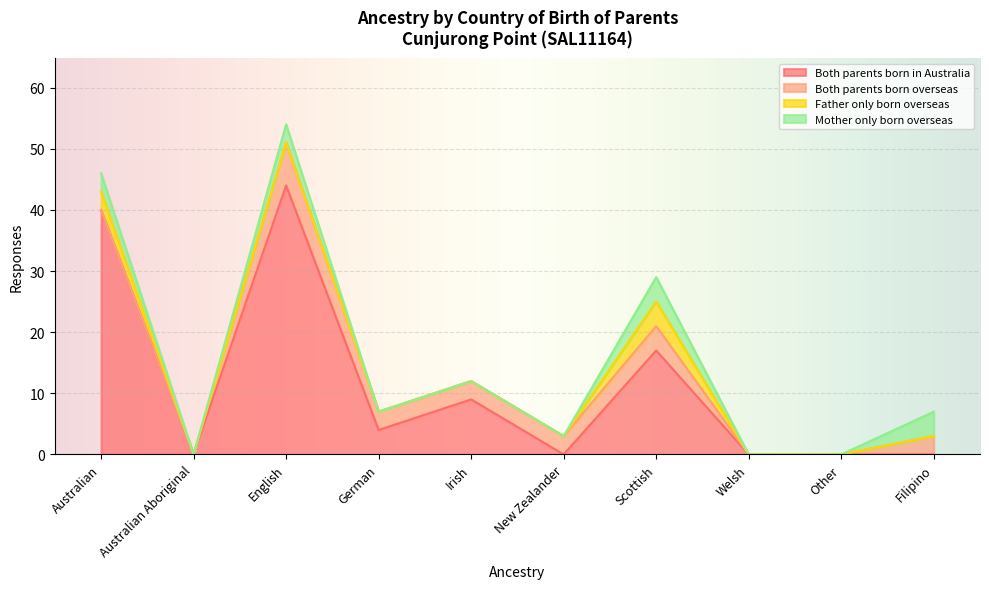

Is it true that Both parents born in Australia equals 0 at New Zealander?

True